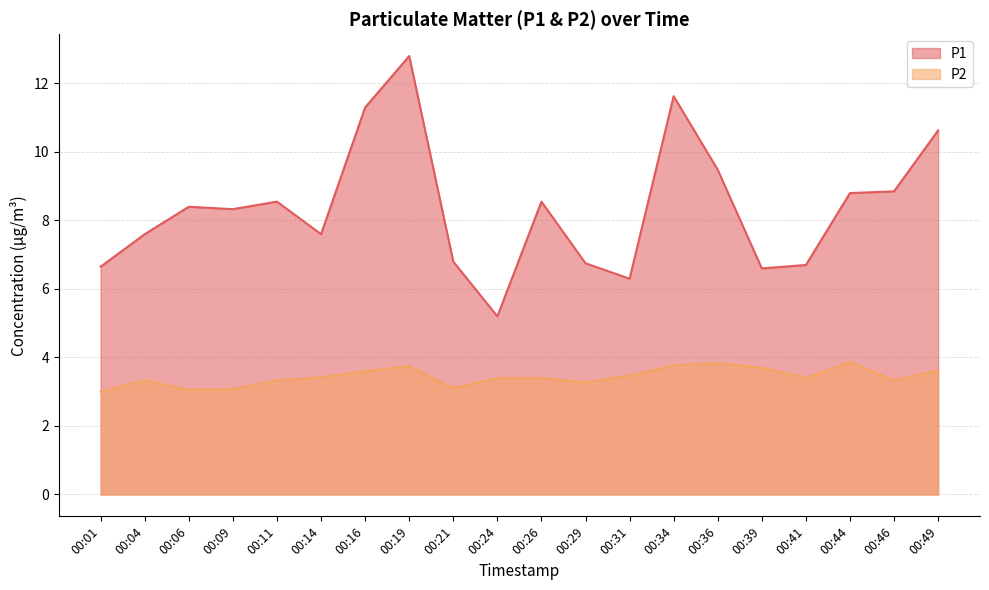

List the labels in order of P1 value, smallest first.

00:24, 00:31, 00:39, 00:01, 00:41, 00:29, 00:21, 00:04, 00:14, 00:09, 00:06, 00:11, 00:26, 00:44, 00:46, 00:36, 00:49, 00:16, 00:34, 00:19